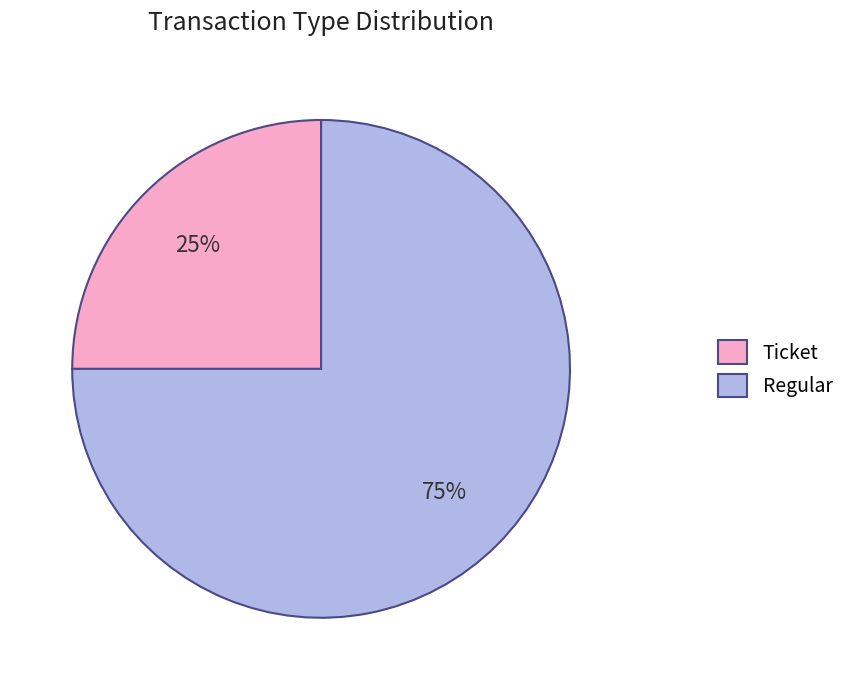

Which slice is the smallest?

Ticket